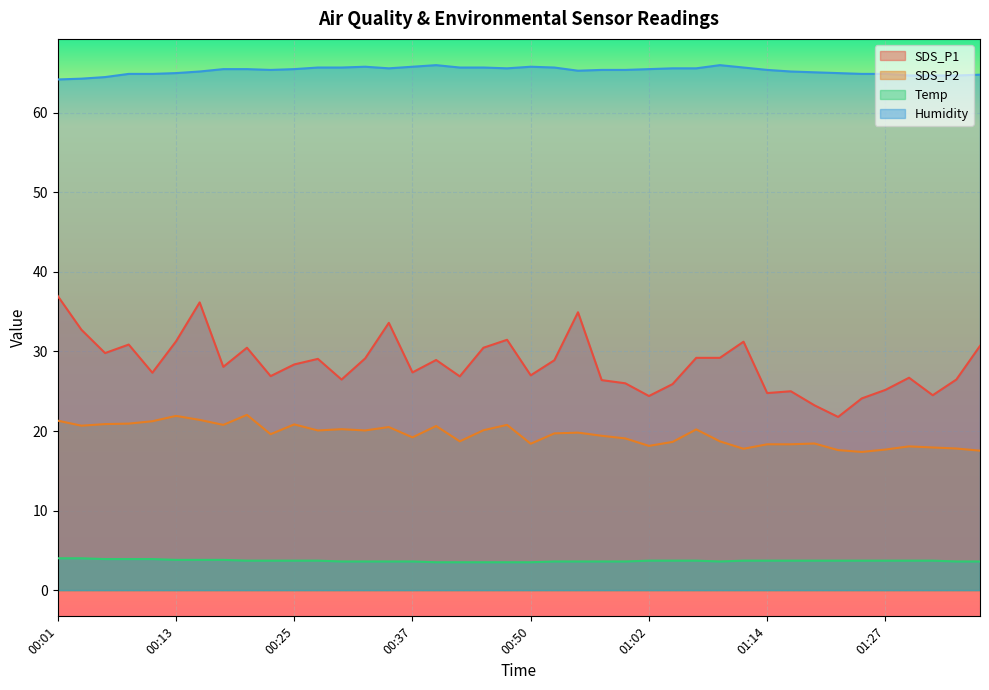

What is the sum of all Humidity values?

2611.9